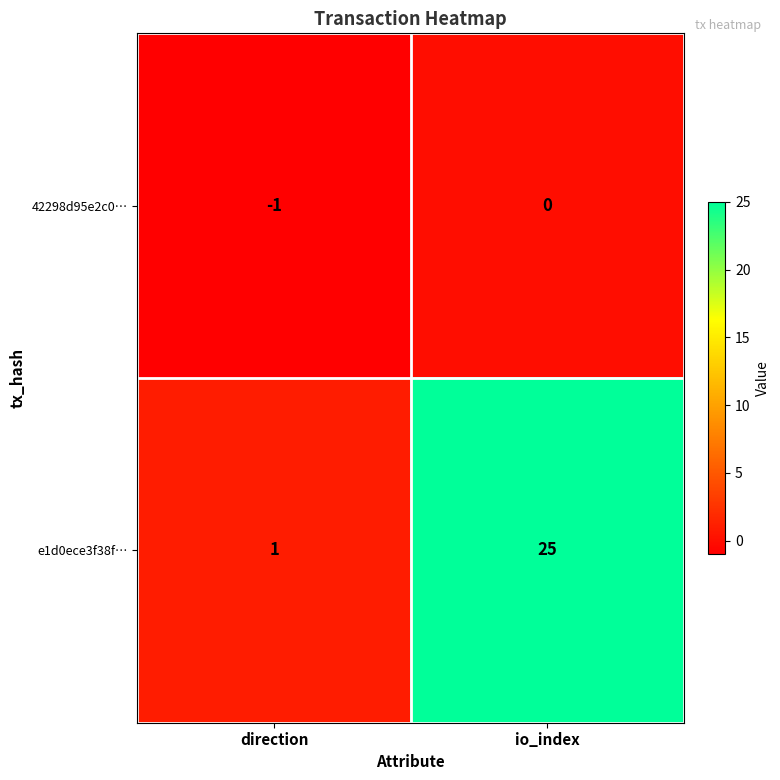

What is the spread (max minus min) of values at direction?

2